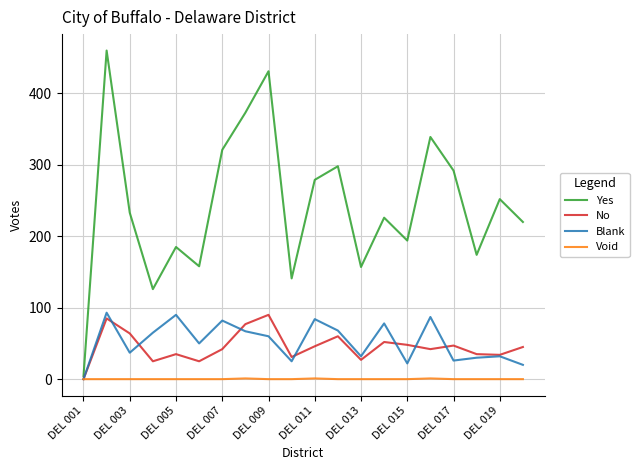

Which series has the largest range (max minus min)?

Yes